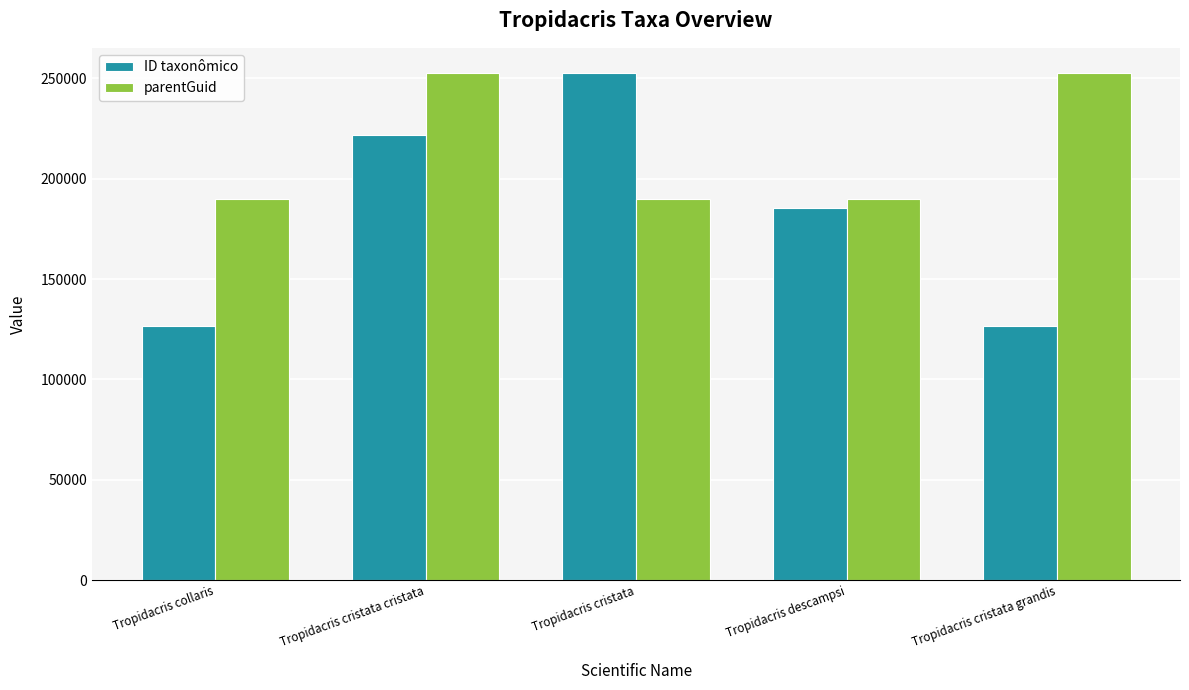

What is the value of the ID taxonômico bar at the 5th from the left?

126476